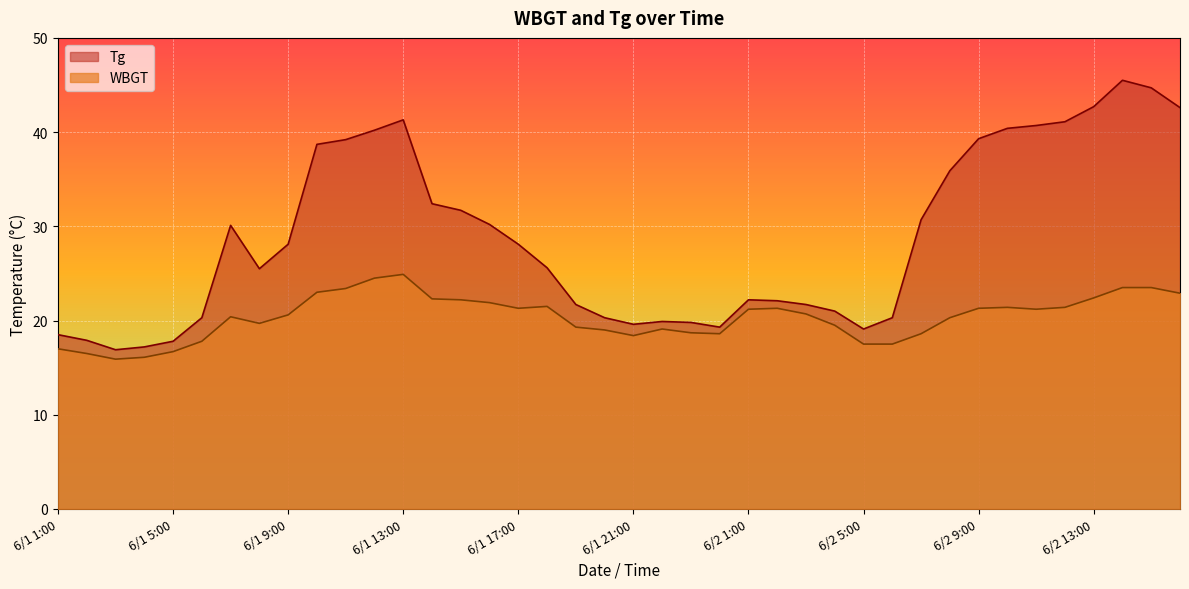

True or false: WBGT and Tg cross at least once.

False